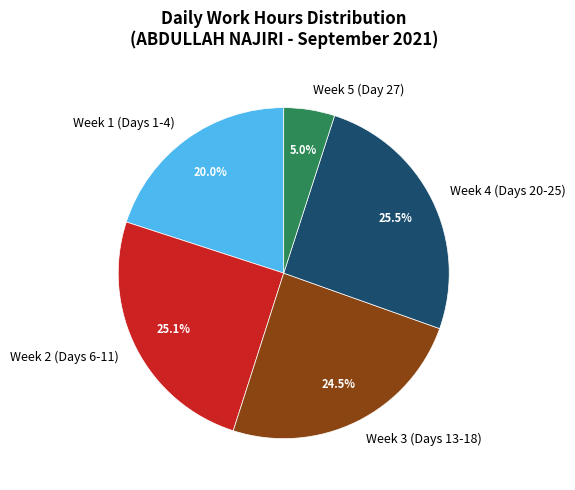

What is the smallest slice in the pie chart?

Week 5 (Day 27)